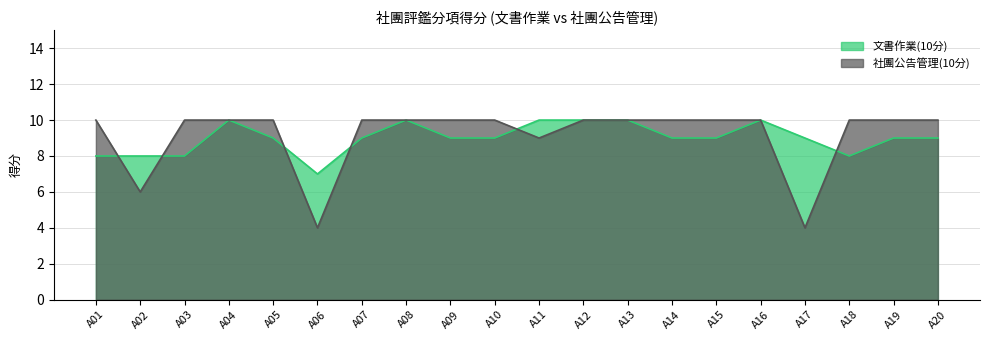

What is the average value of the 文書作業(10分) series?

9